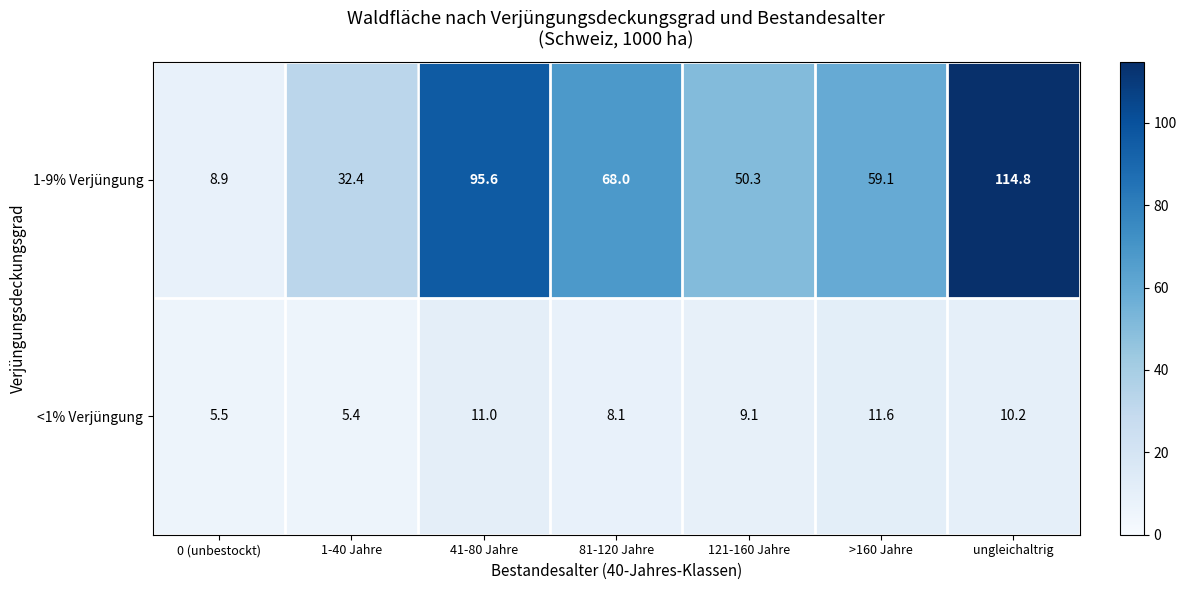

Where does the 1-9% Verjüngung series first go above 59?

41-80 Jahre